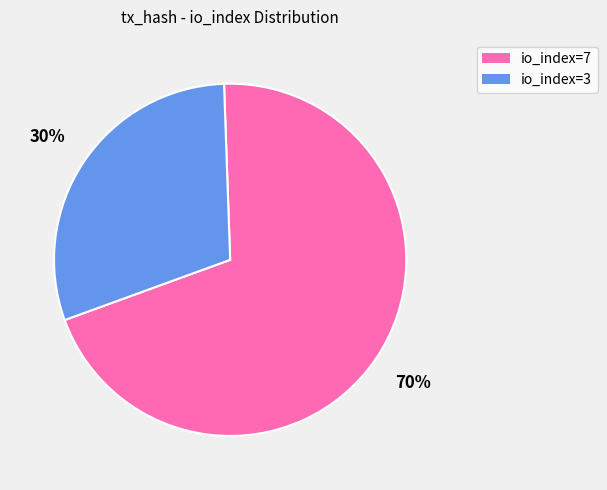

What is the largest slice in the pie chart?

io_index=7